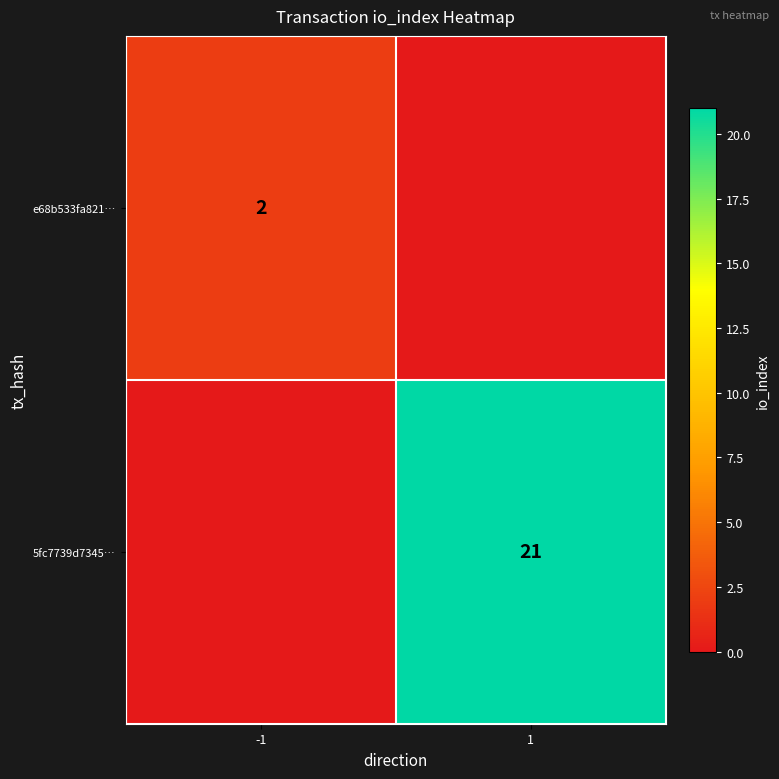

Is the value of 5fc7739d7345… at 1 greater than the value of e68b533fa821… at -1?

Yes